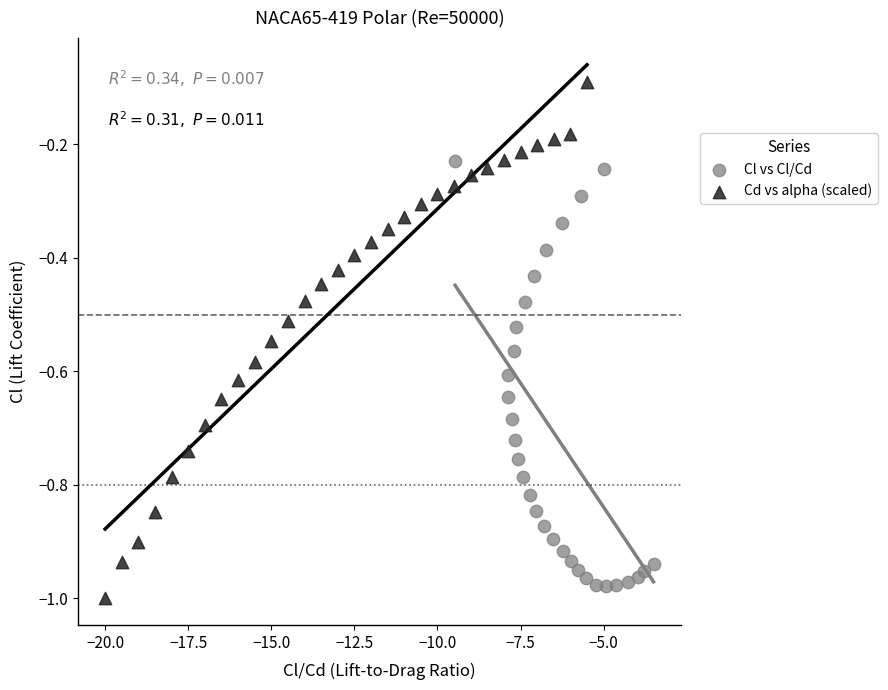

Which series has the largest Y range (max minus min)?

Cd vs alpha (scaled)